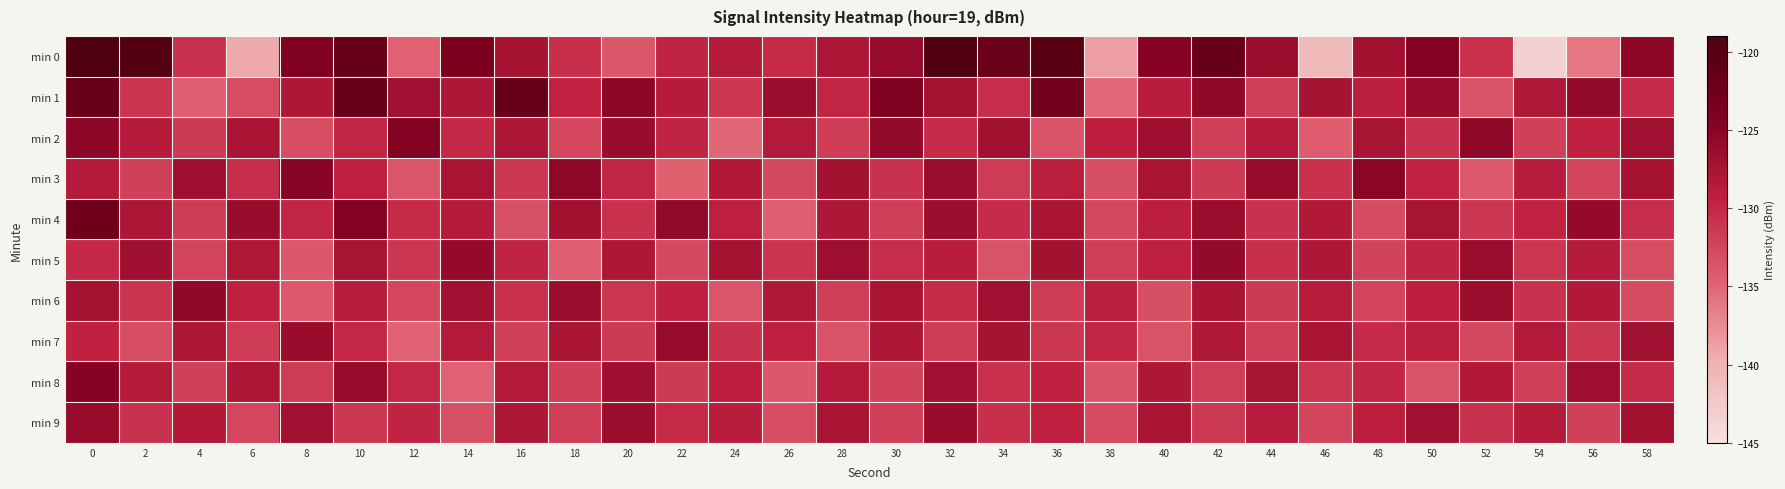

Which series changed the most between 44 and 50?

min 8